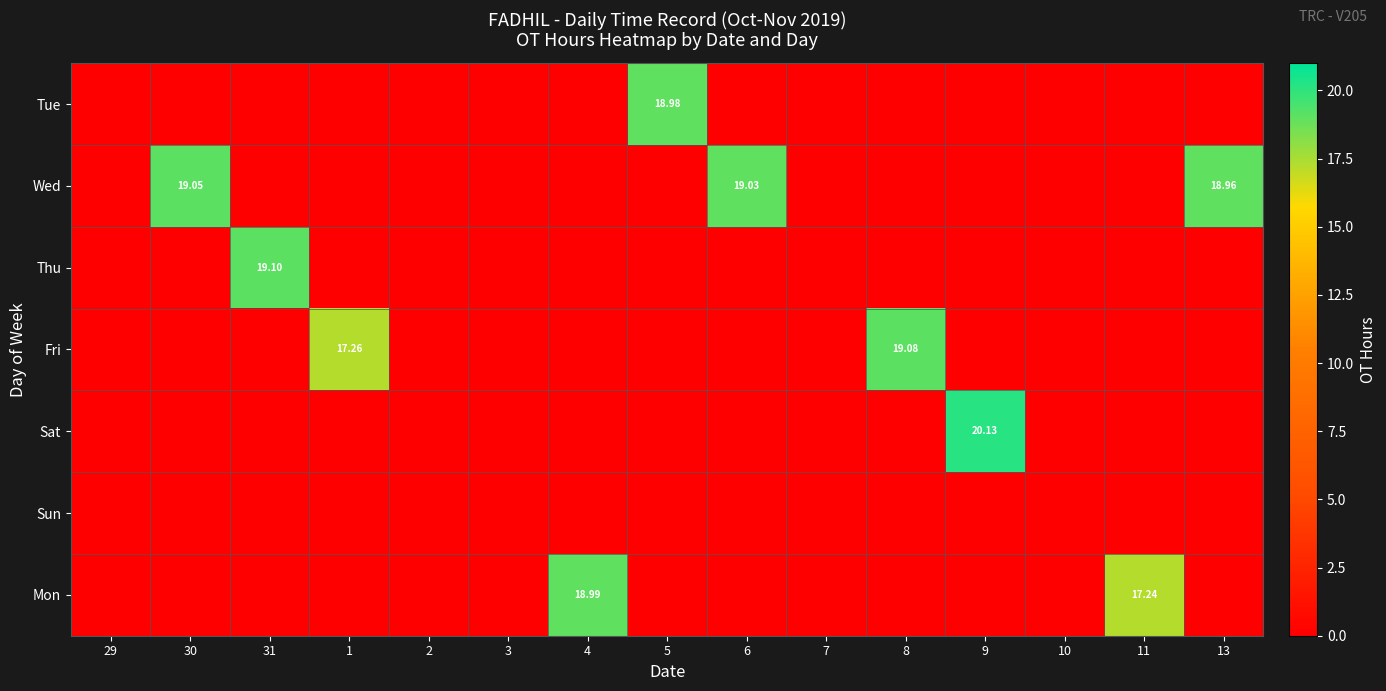

What is the greatest value displayed?

20.1